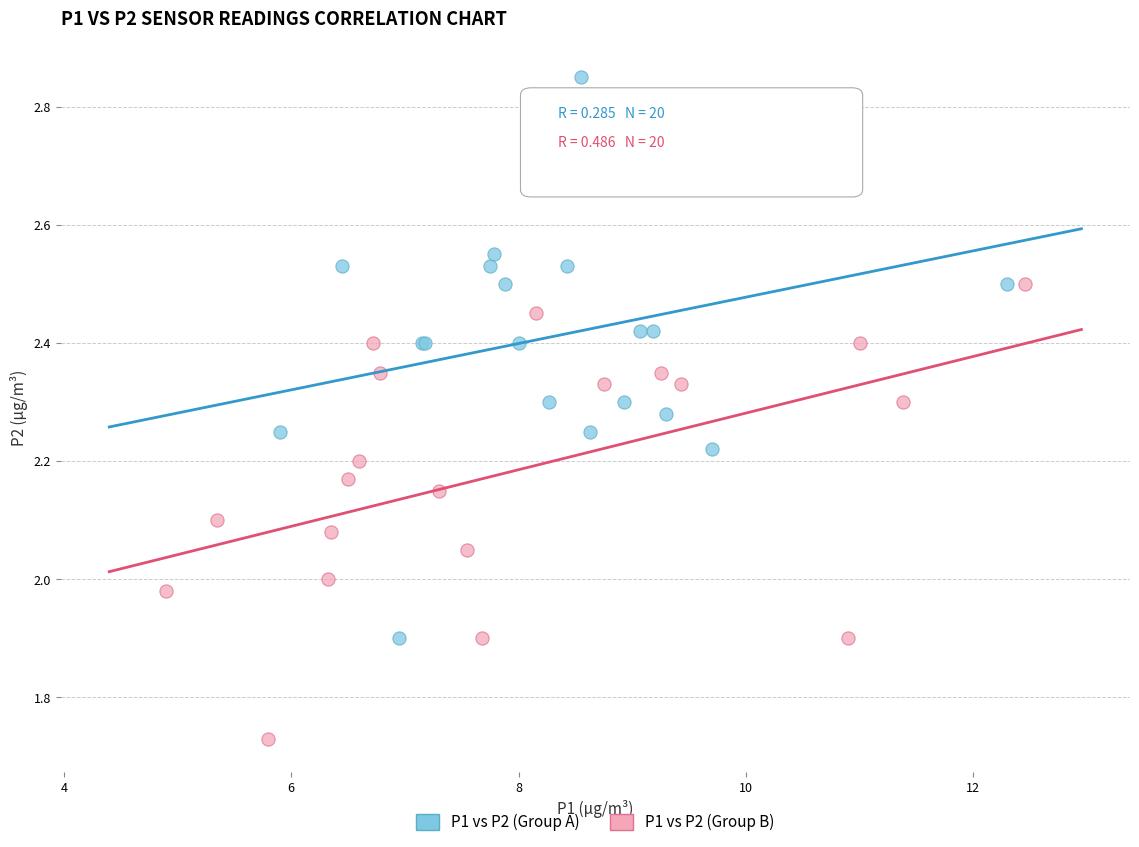

Which series contains the lowest Y value?

P1 vs P2 (Group B)